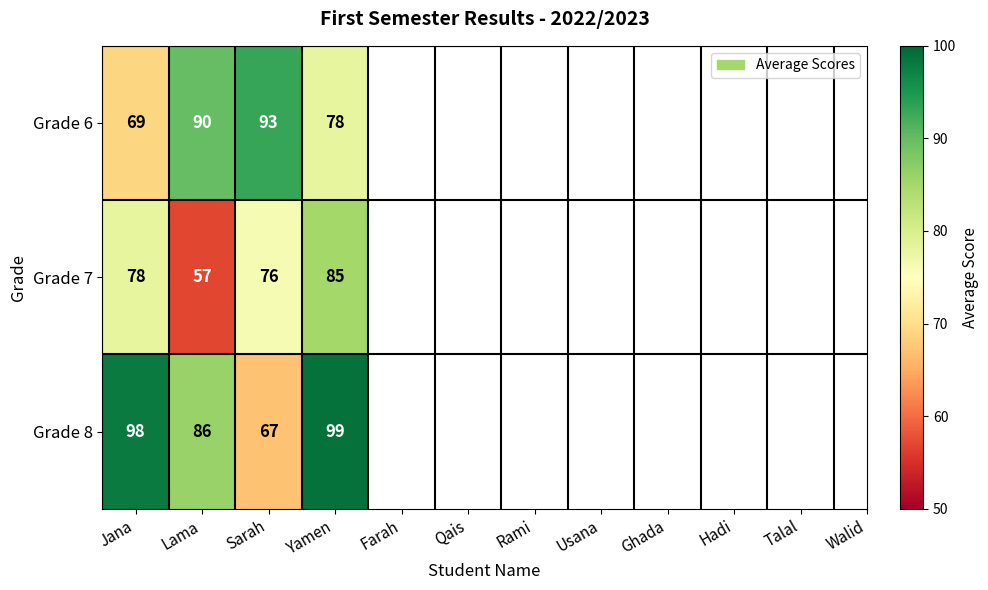

Rank the series at Lama from highest to lowest value.

Grade 6, Grade 8, Grade 7